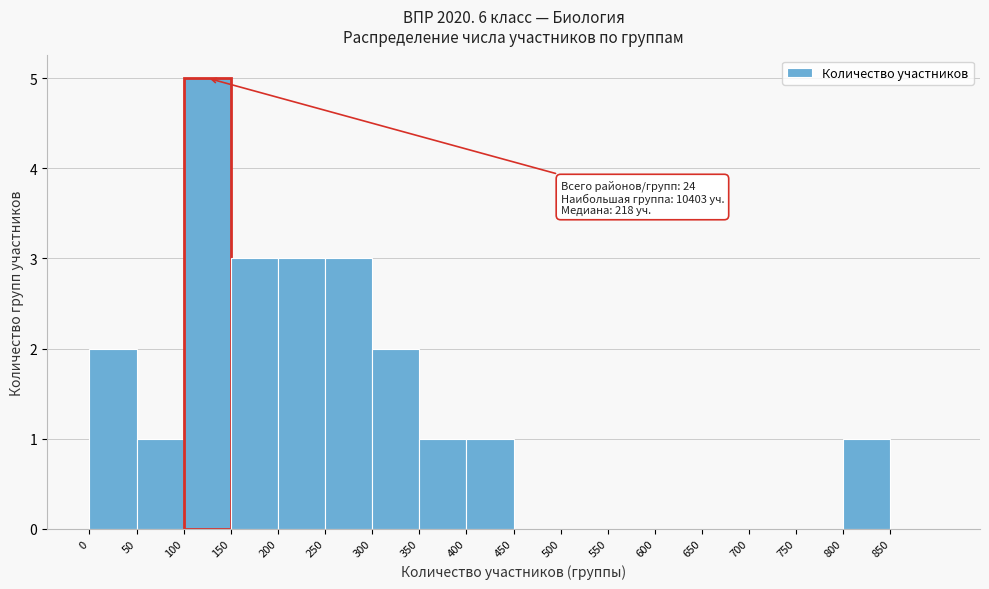

Over which range of the x-axis is the bar tallest?

100 to 150